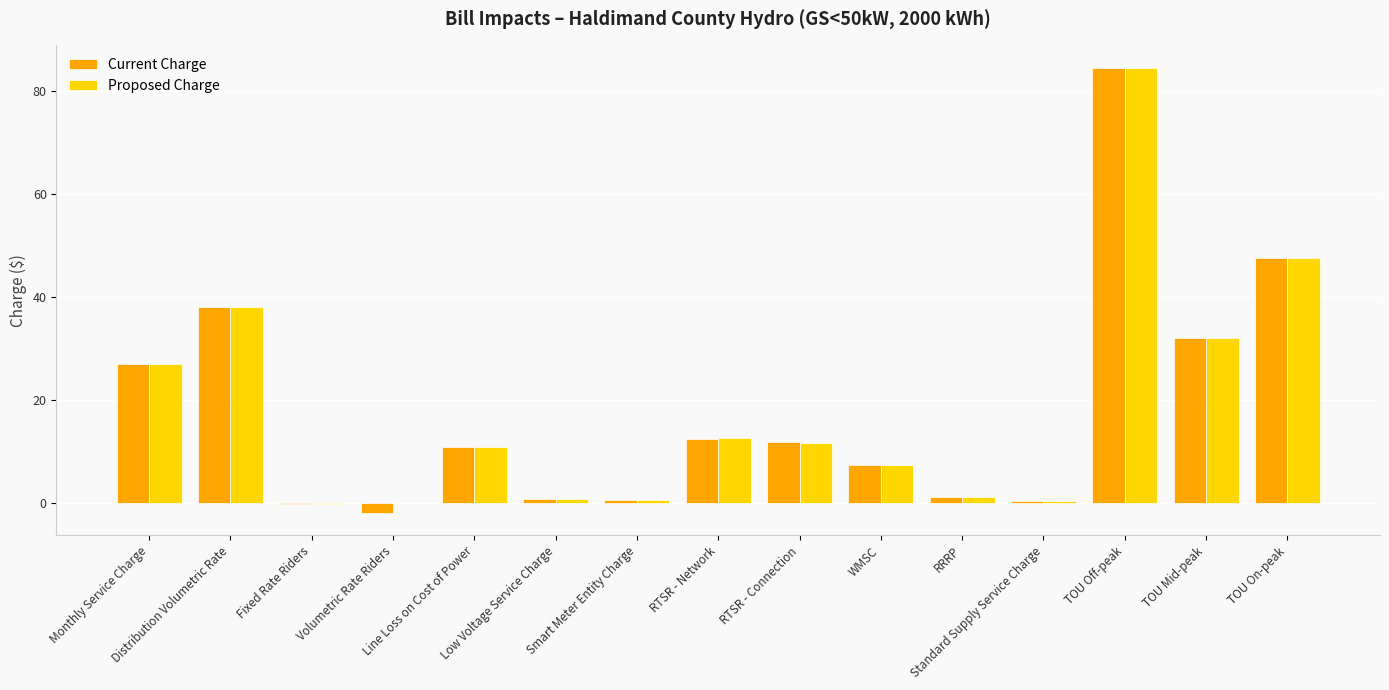

What is the sum of all Proposed Charge values?

273.4